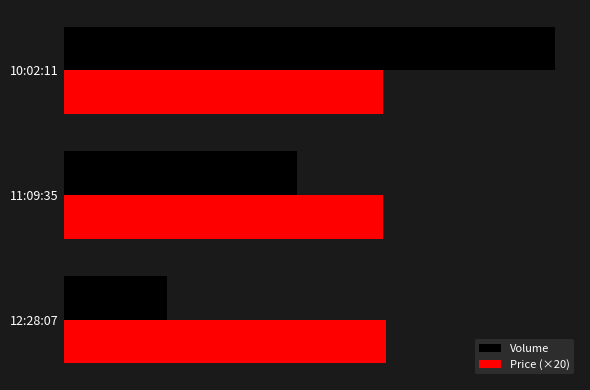

What is the difference between the maximum and minimum values in the Volume series?

158